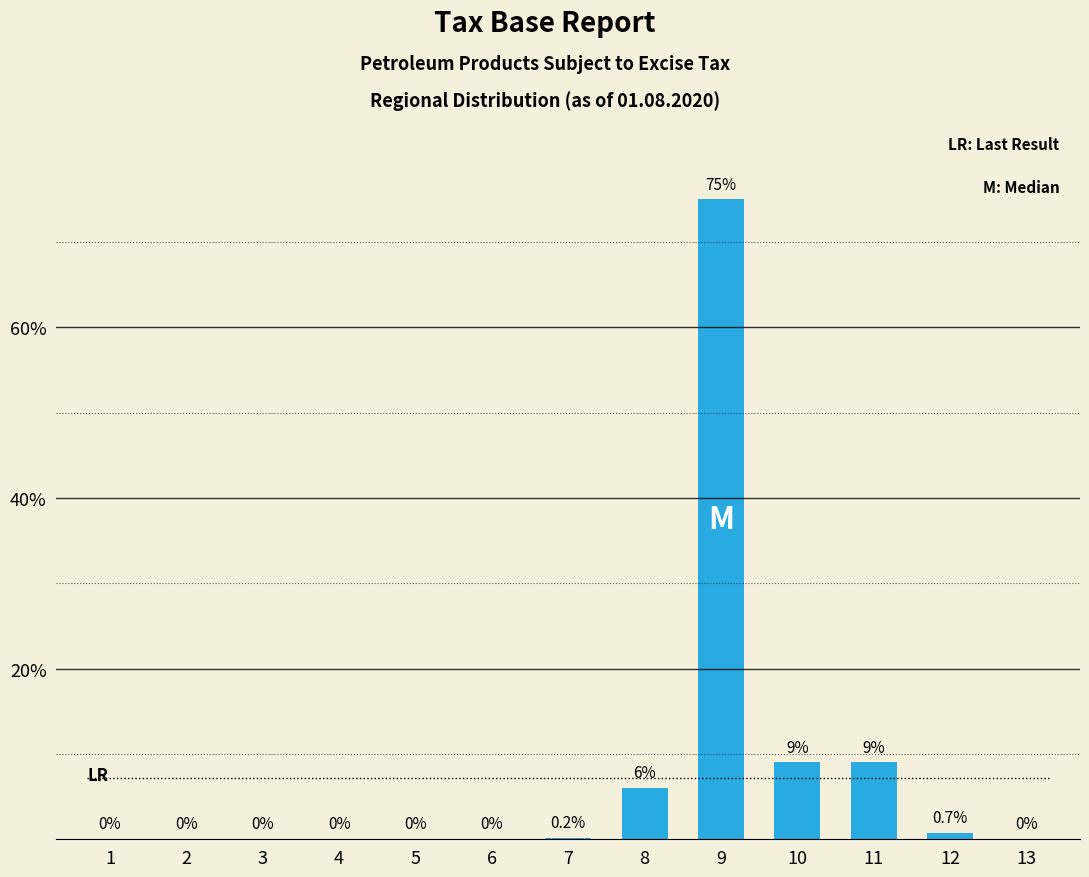

Which category has the highest value across all series?

9